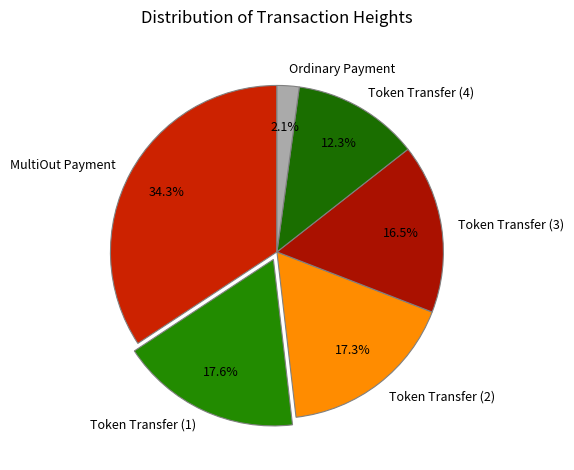

Which has a higher value, MultiOut Payment or Token Transfer (3)?

MultiOut Payment